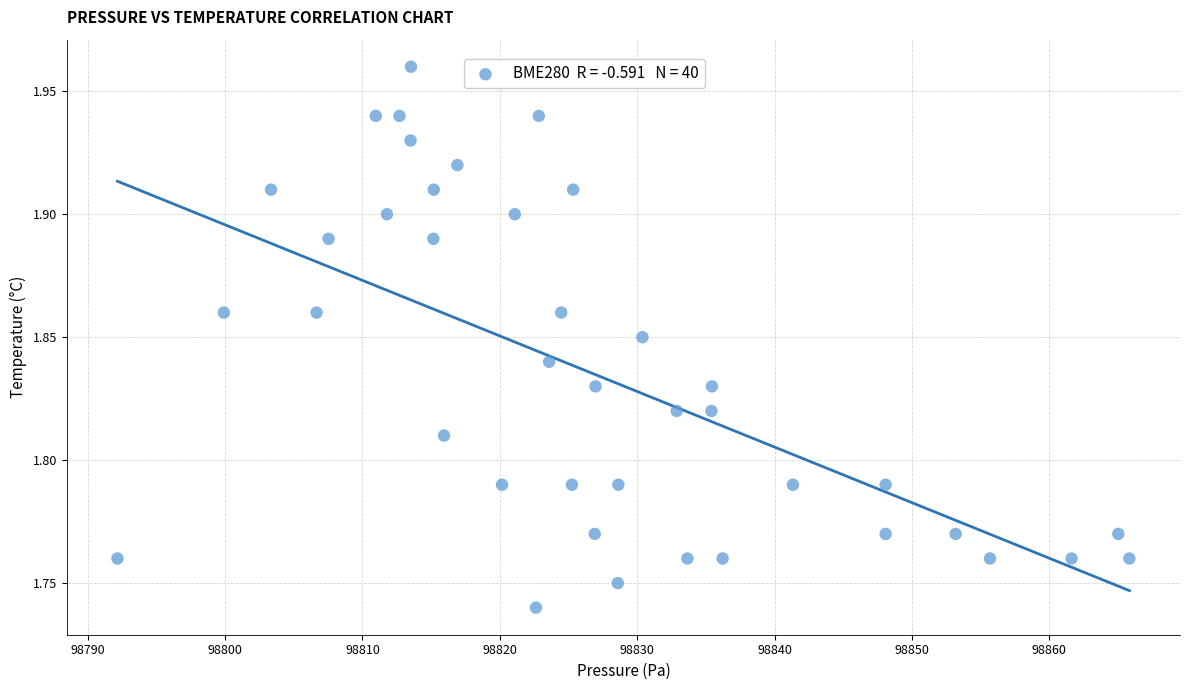

What is the range of X values (max minus min)?

73.7